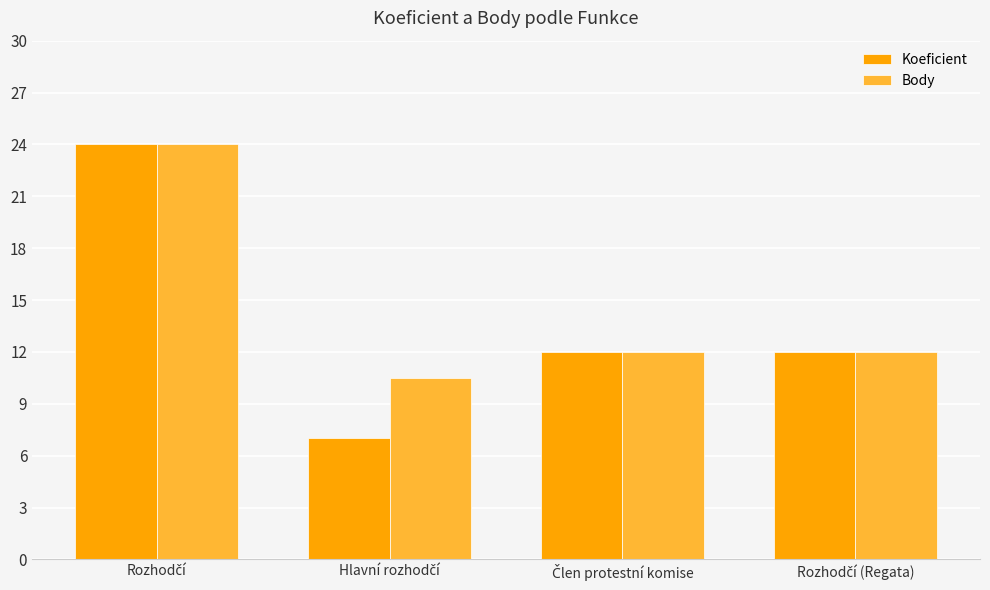

What are all the series names shown in the legend?

Koeficient, Body